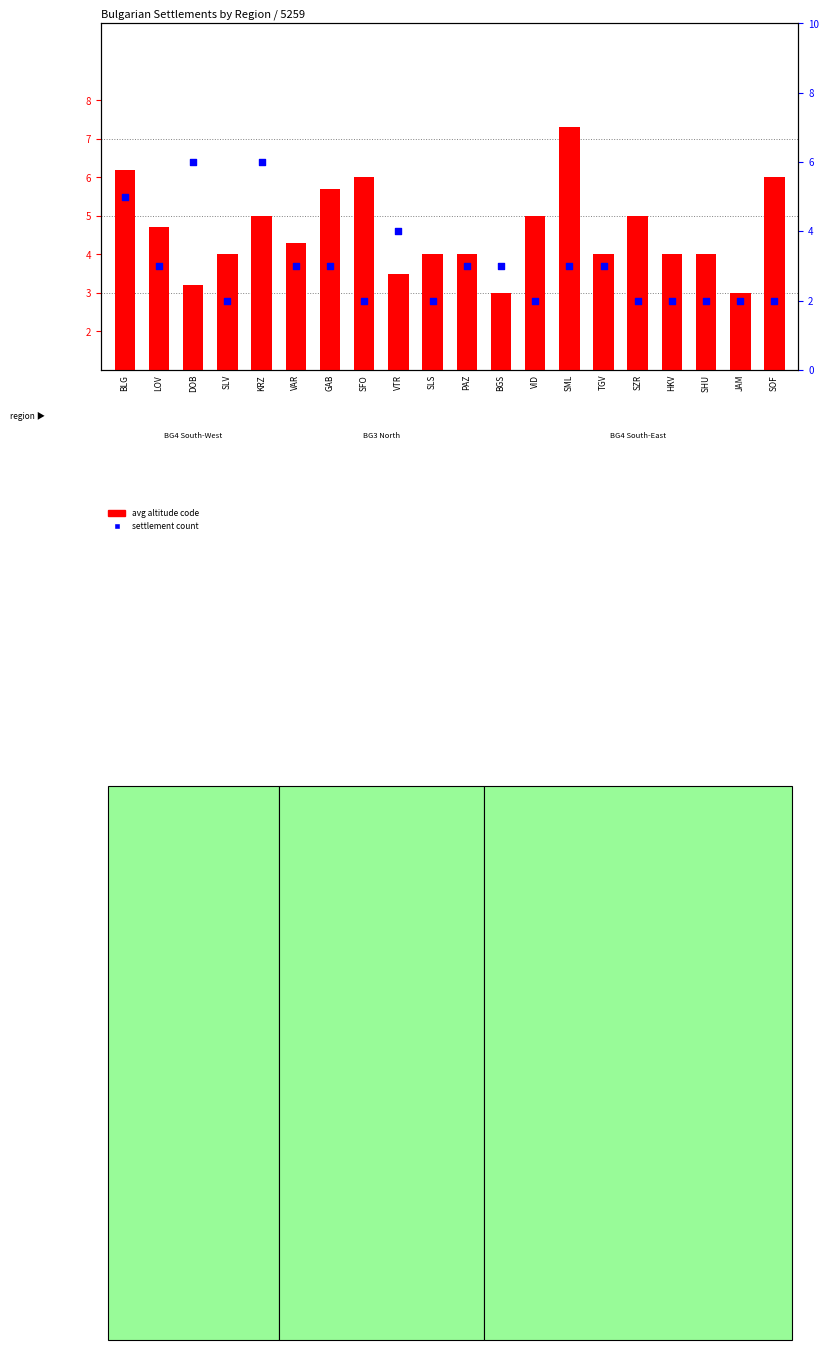

What is the total value across all series at VID?

7.0